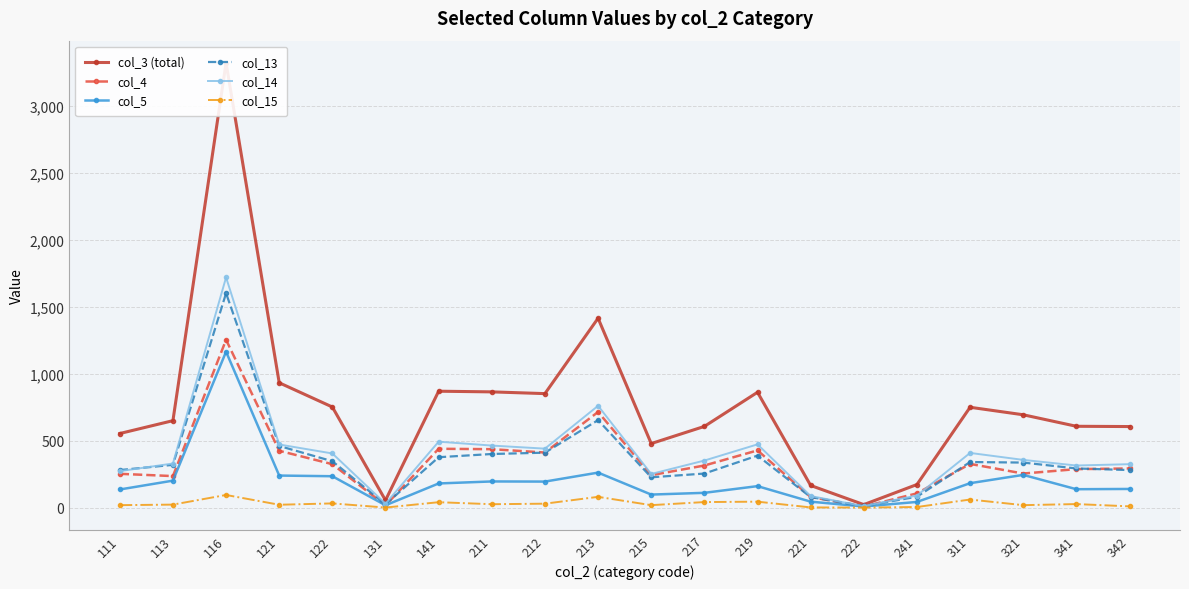

List the series in order of their peak value, lowest first.

col_15, col_5, col_4, col_13, col_14, col_3 (total)